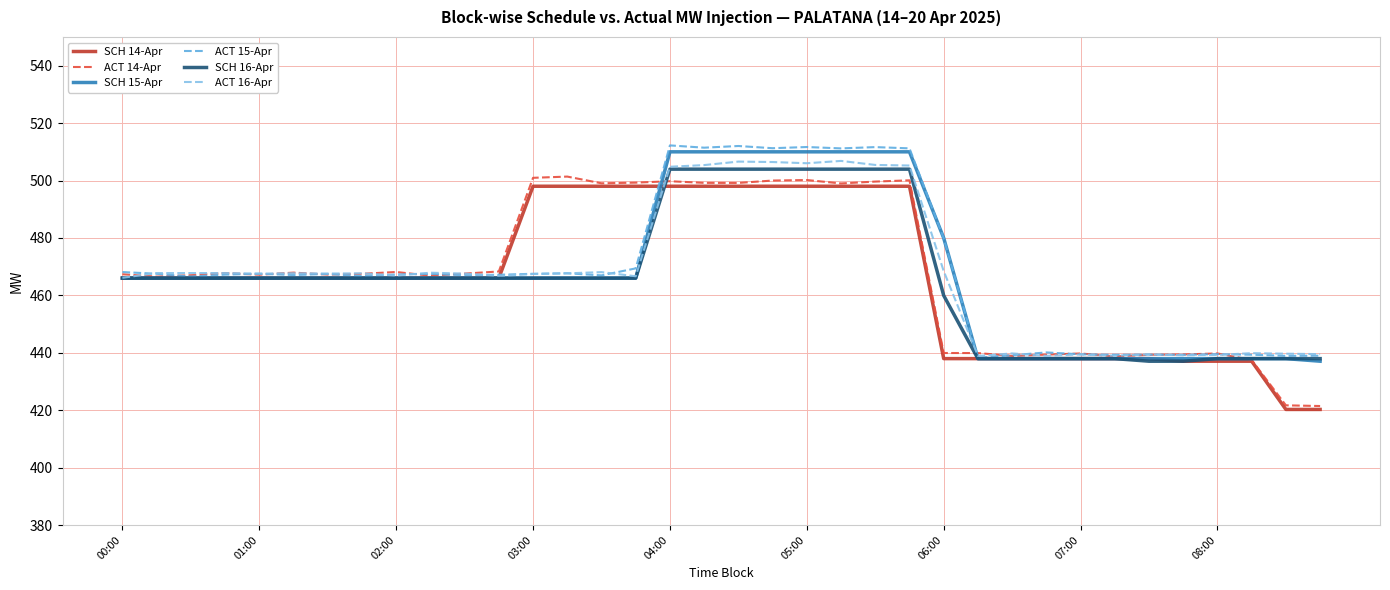

What is the minimum value for ACT 15-Apr?

438.3